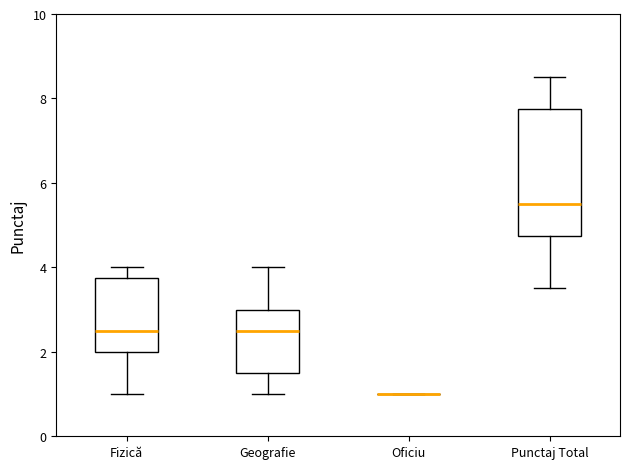

Which box is the tallest, from its lower edge to its upper edge?

Punctaj Total